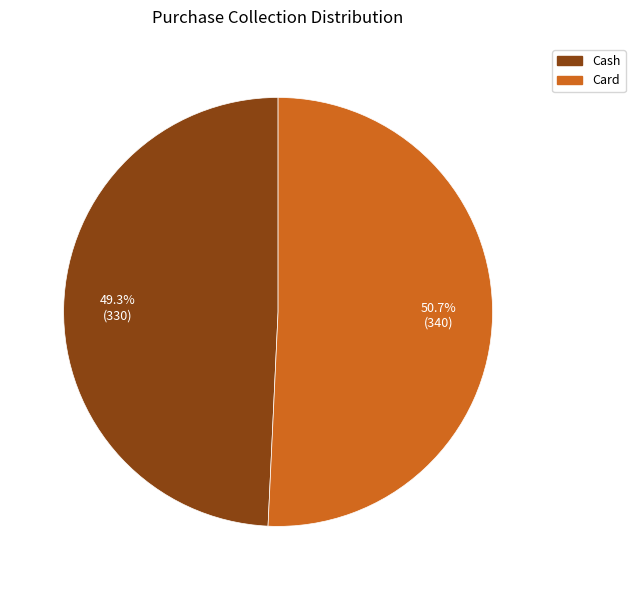

To the nearest percent, what portion does Cash represent?

49%